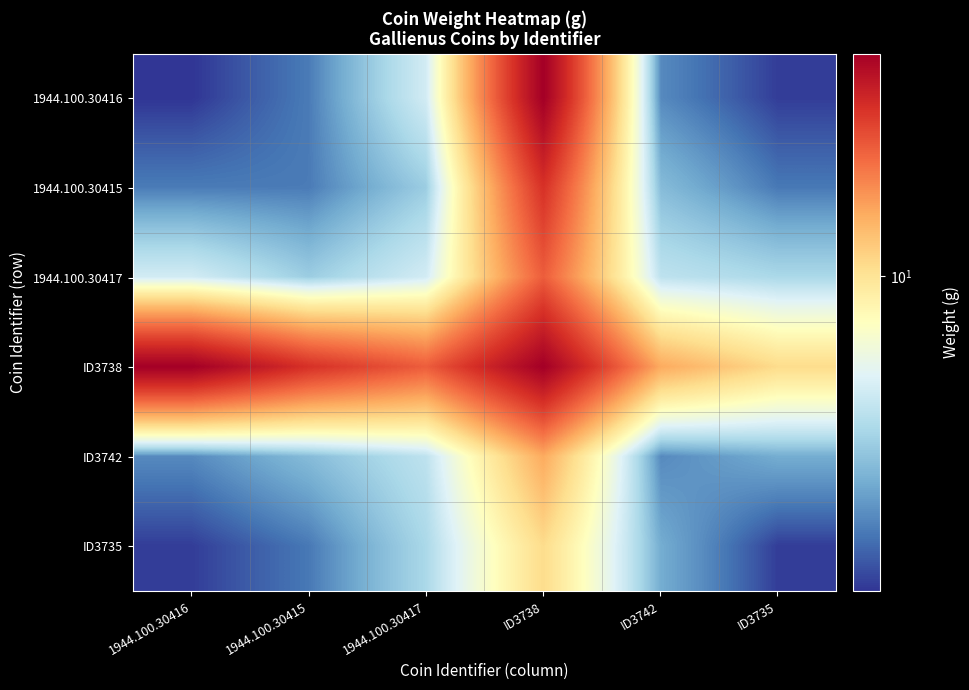

What is the total value across all series at ID3742?

37.1